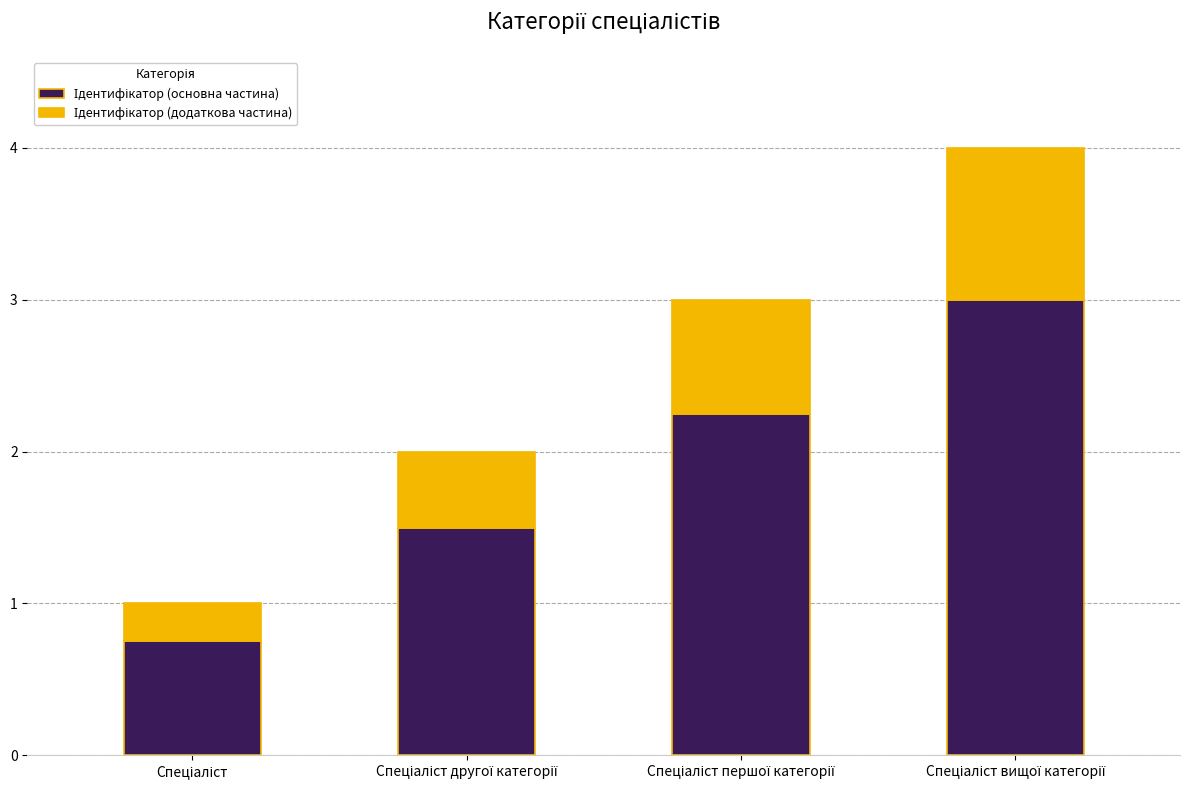

How many bars are there in total?

4